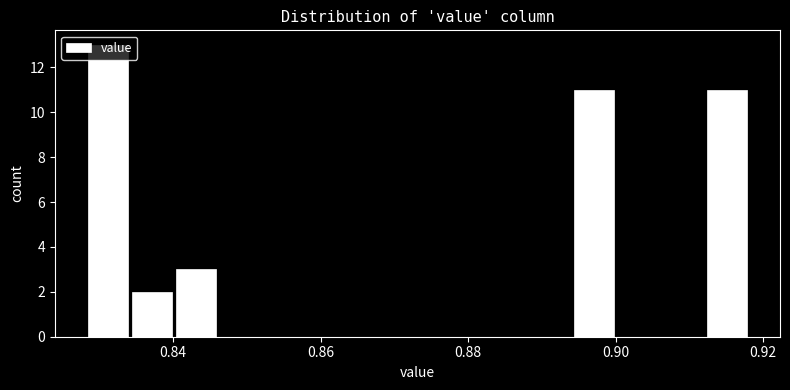

Read against the x-axis, roughly where is the centre of the tallest bar?

0.832